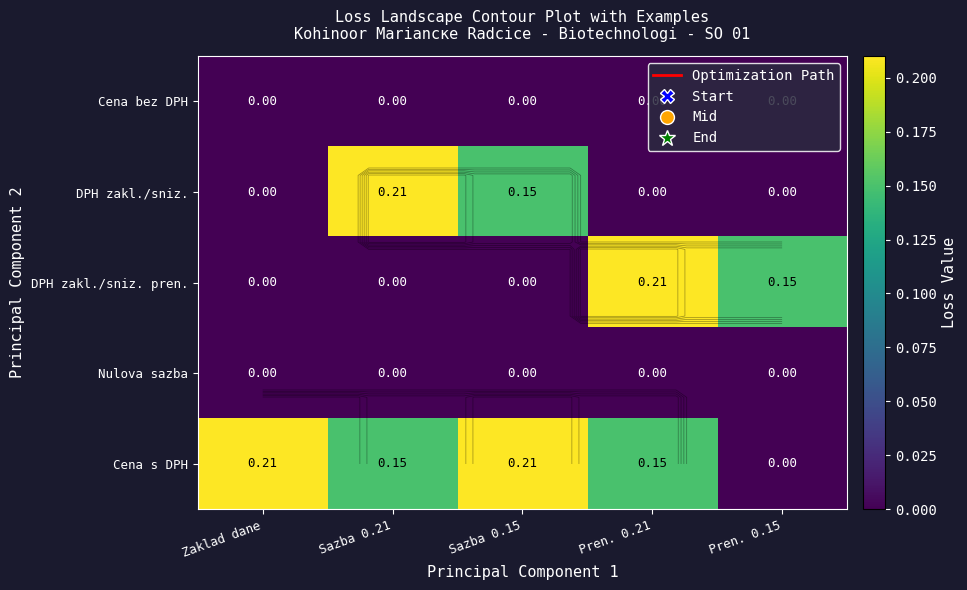

The value of DPH zakl./sniz. pren. at Zaklad dane is 0.0. True or false?

True